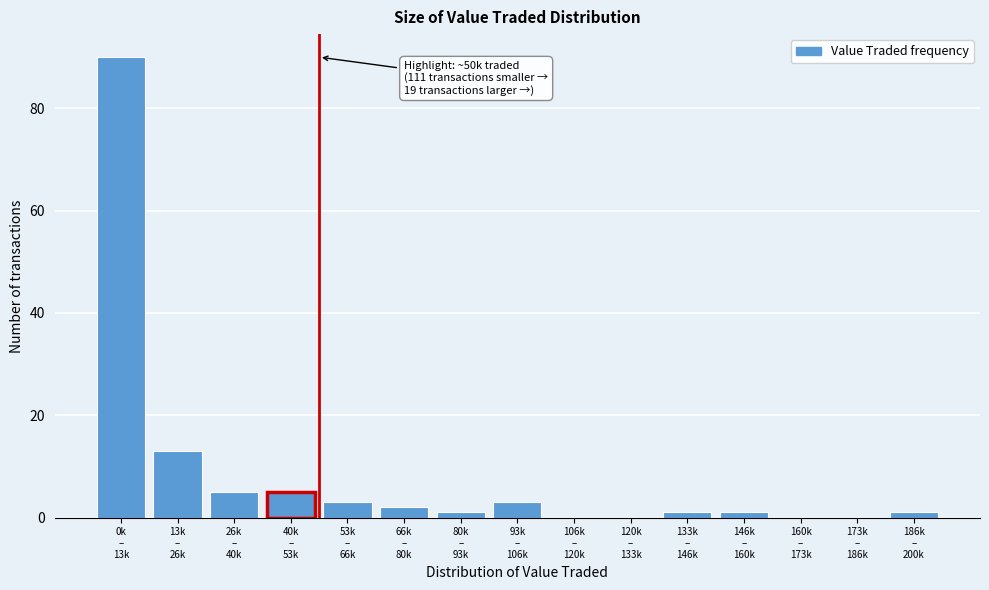

What is the maximum value shown in the chart?

90